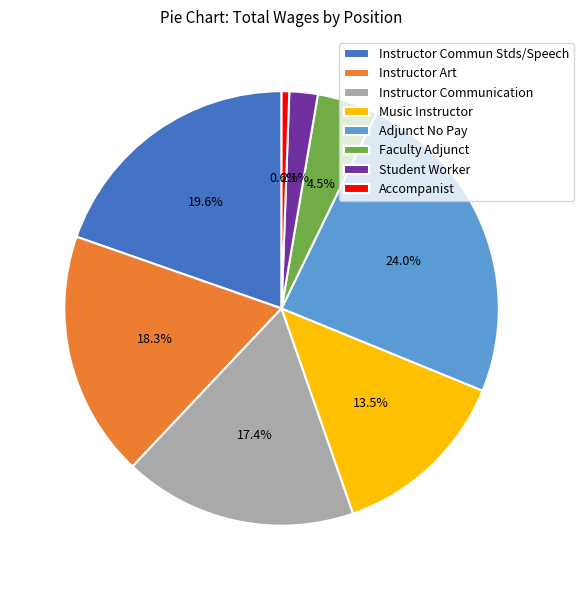

What percentage is the Adjunct No Pay slice, to the nearest percent?

24%